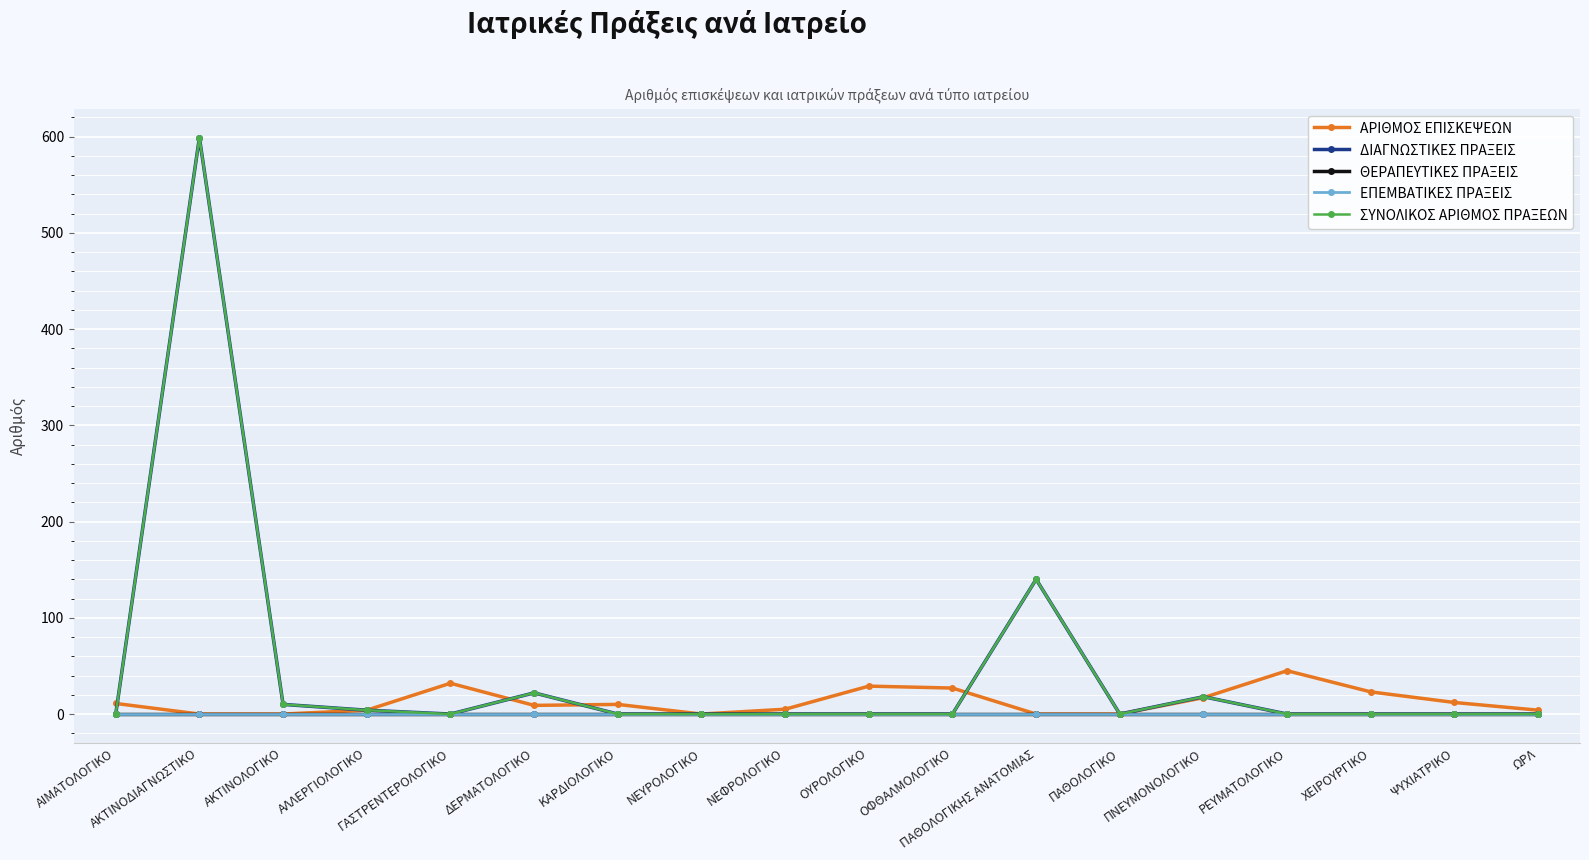

The ΣΥΝΟΛΙΚΟΣ ΑΡΙΘΜΟΣ ΠΡΑΞΕΩΝ series shows 30 at ΔΕΡΜΑΤΟΛΟΓΙΚΟ. True or false?

False